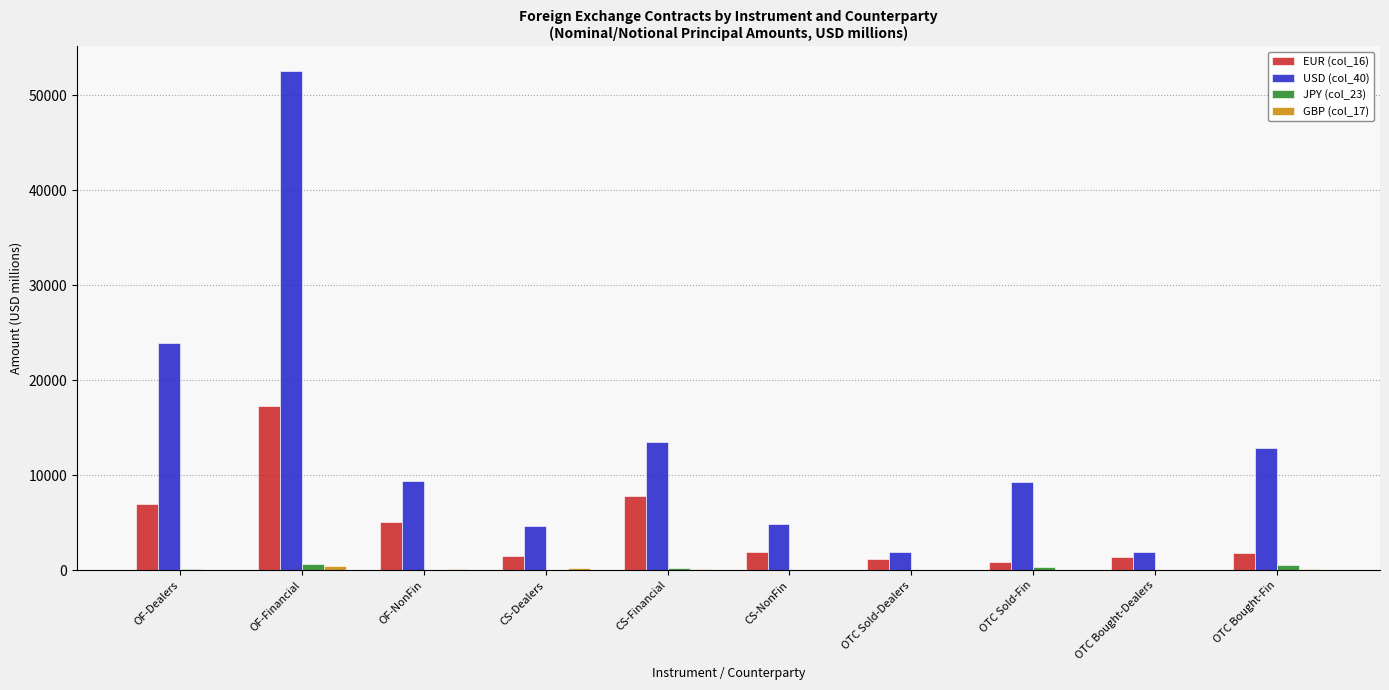

Where does the JPY (col_23) series first go above 111?

OF-Dealers